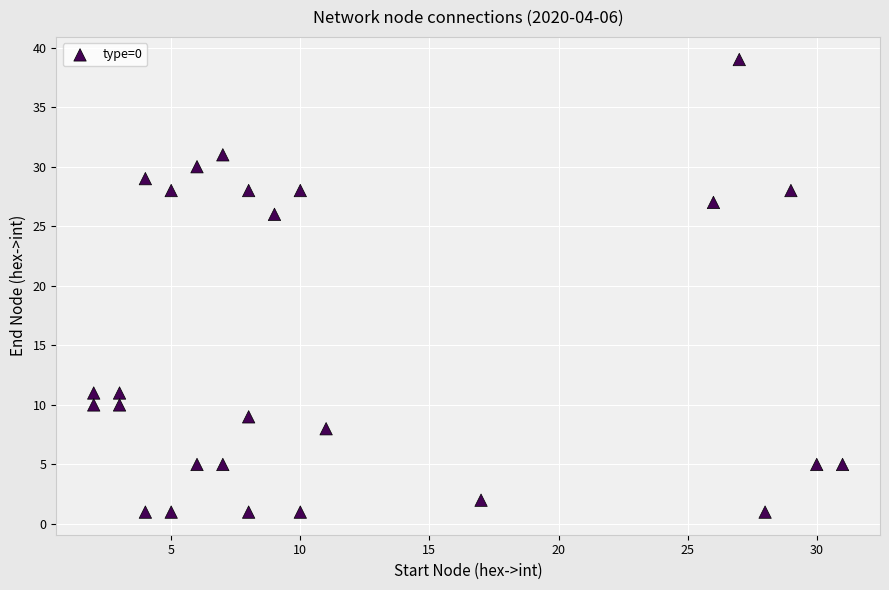

What Y value in the scatter plot is closest to 20?

26